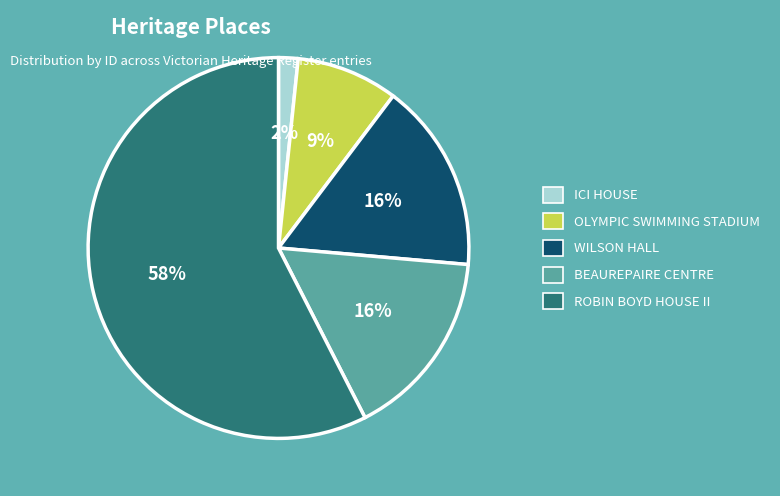

What percentage is the OLYMPIC SWIMMING STADIUM slice, to the nearest percent?

9%